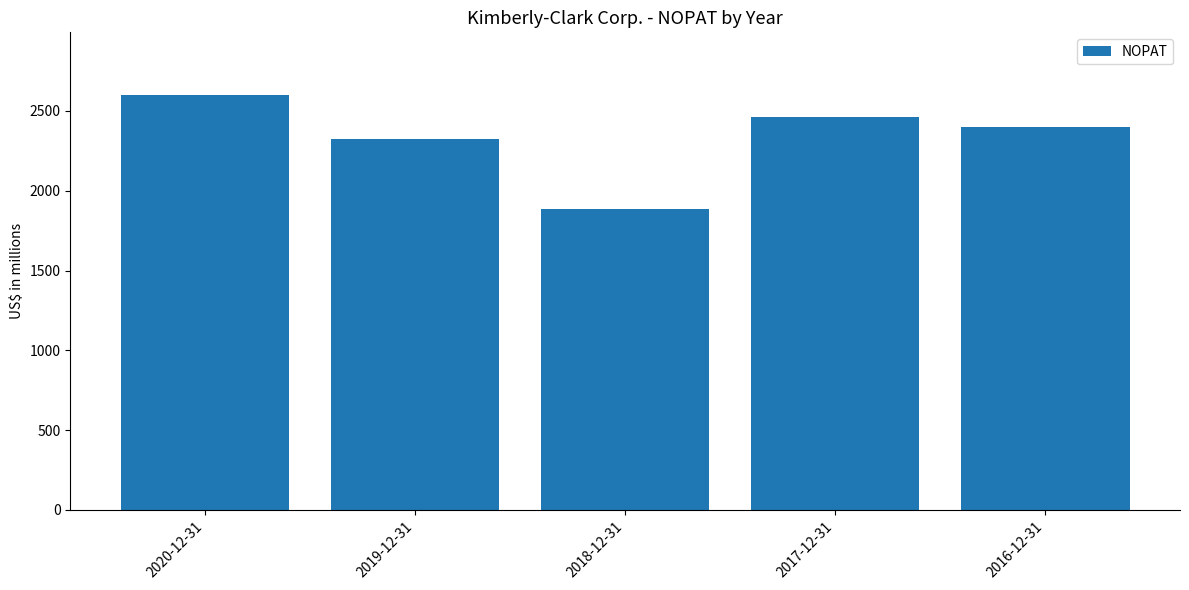

Where is the data nearest to the value 2242?

2019-12-31